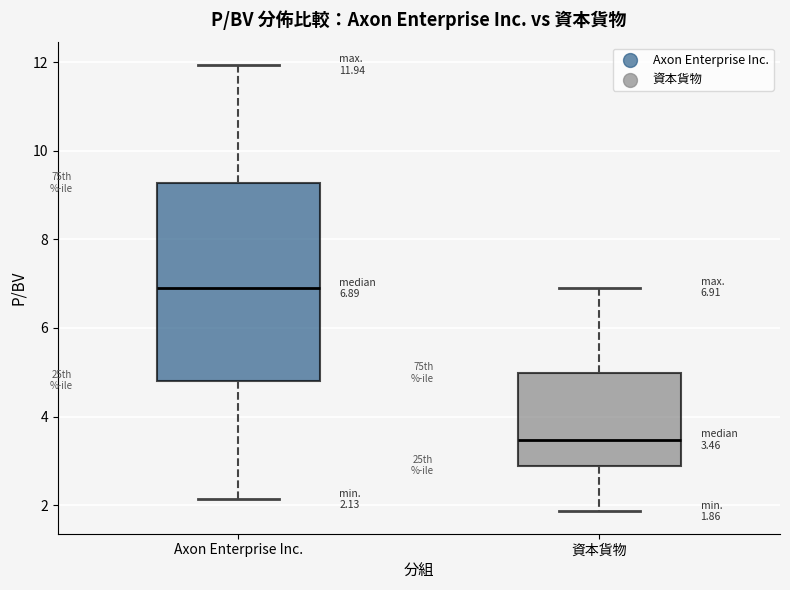

Which box has the highest median line?

Axon Enterprise Inc.